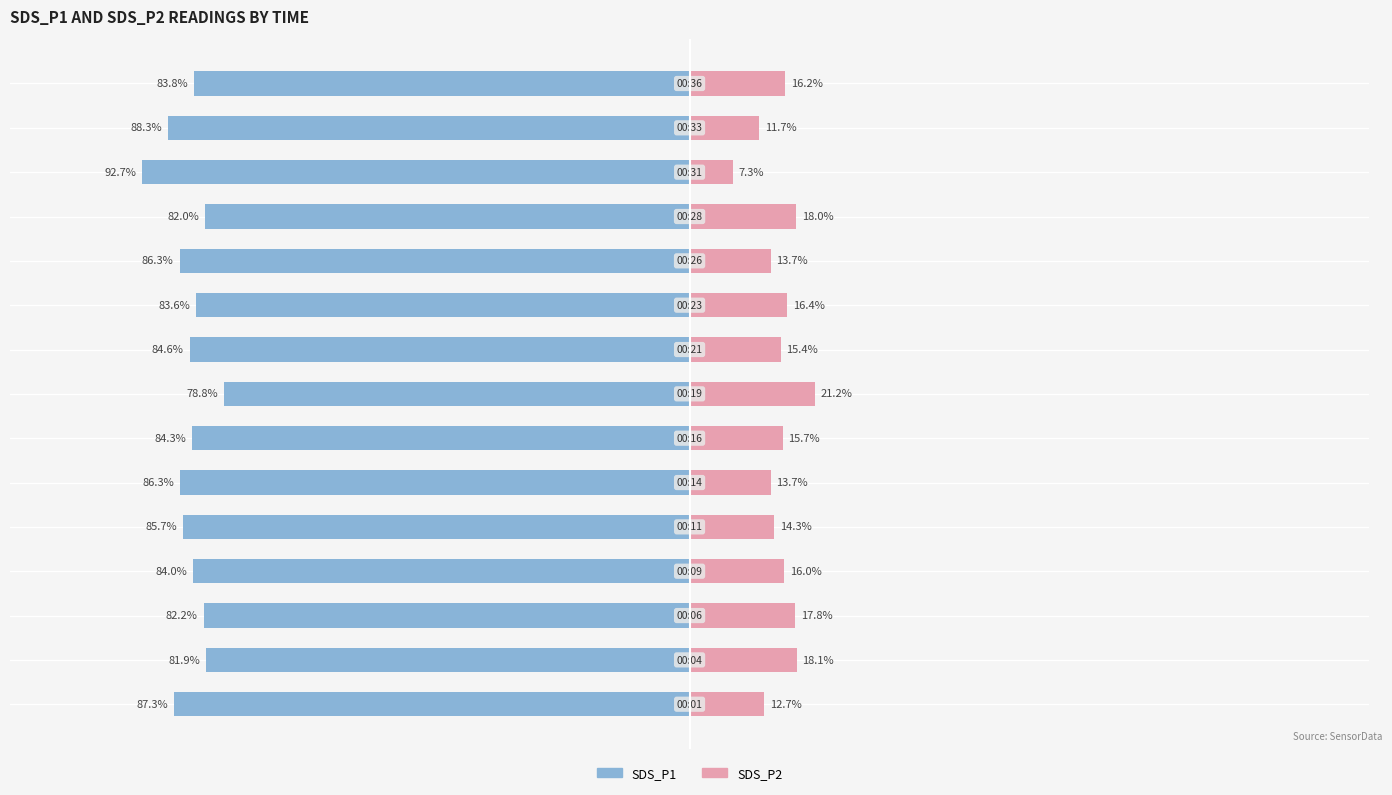

What is the average value of the SDS_P2 series?

15.2